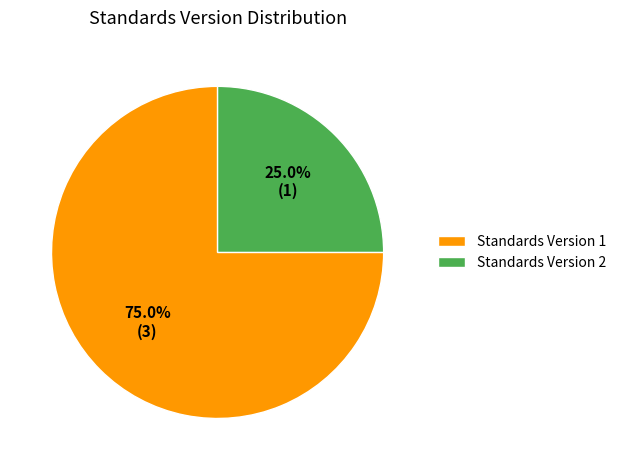

How many segments does this pie chart have?

2